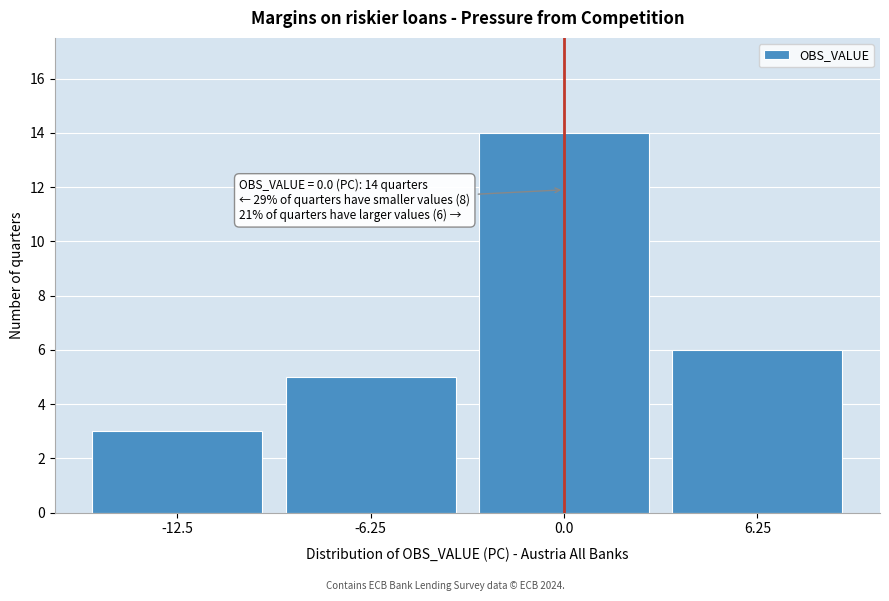

Reading right to left, what are all the values shown in this chart?

6.25=6	0.0=14	-6.25=5	-12.5=3